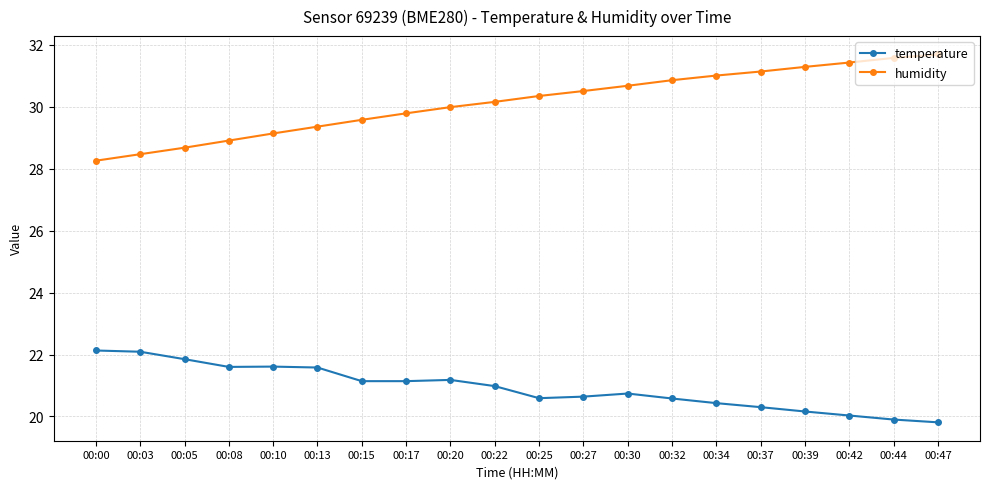

The value of humidity at 00:15 is 51.4. True or false?

False